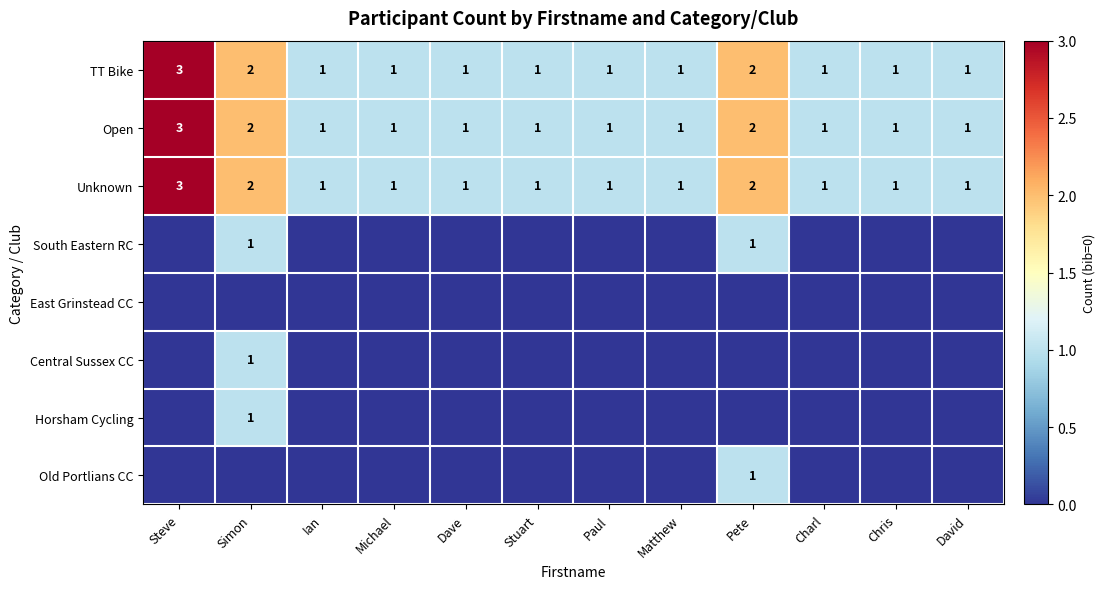

What is the spread (max minus min) of values at Pete?

2